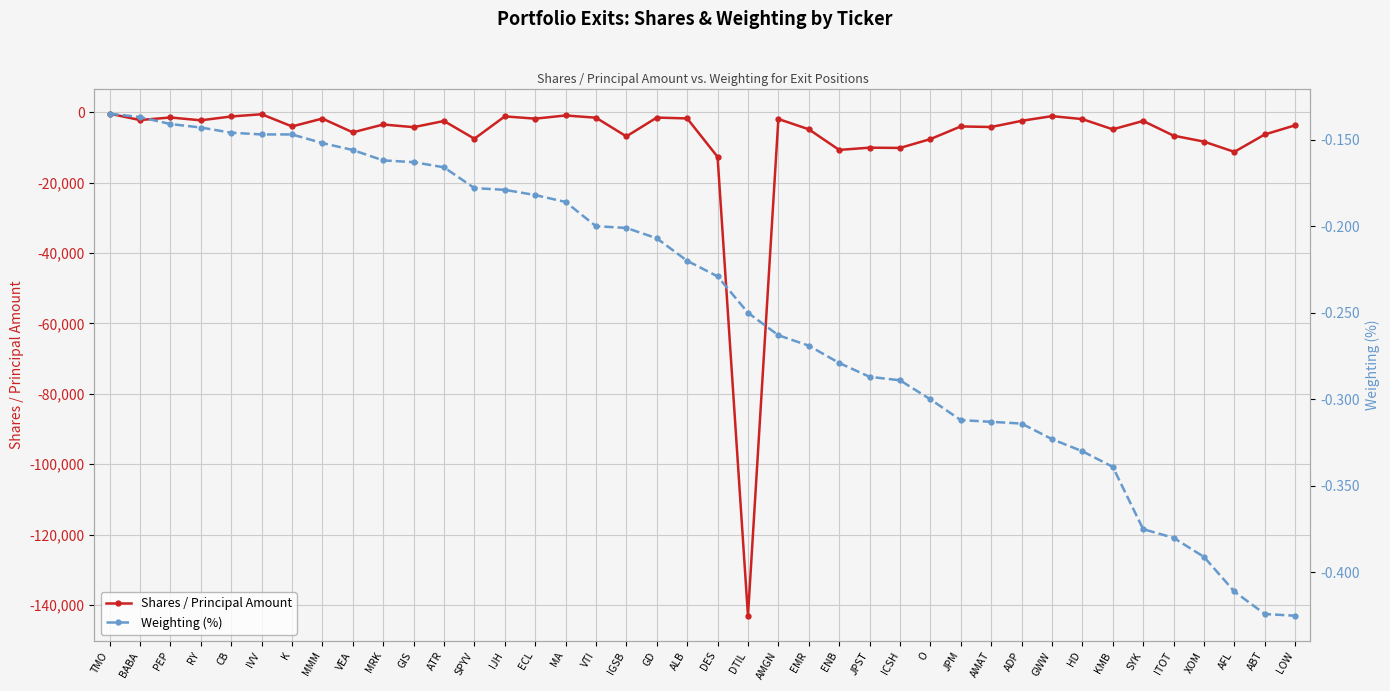

True or false: Shares / Principal Amount and Weighting (%) intersect in this chart.

False